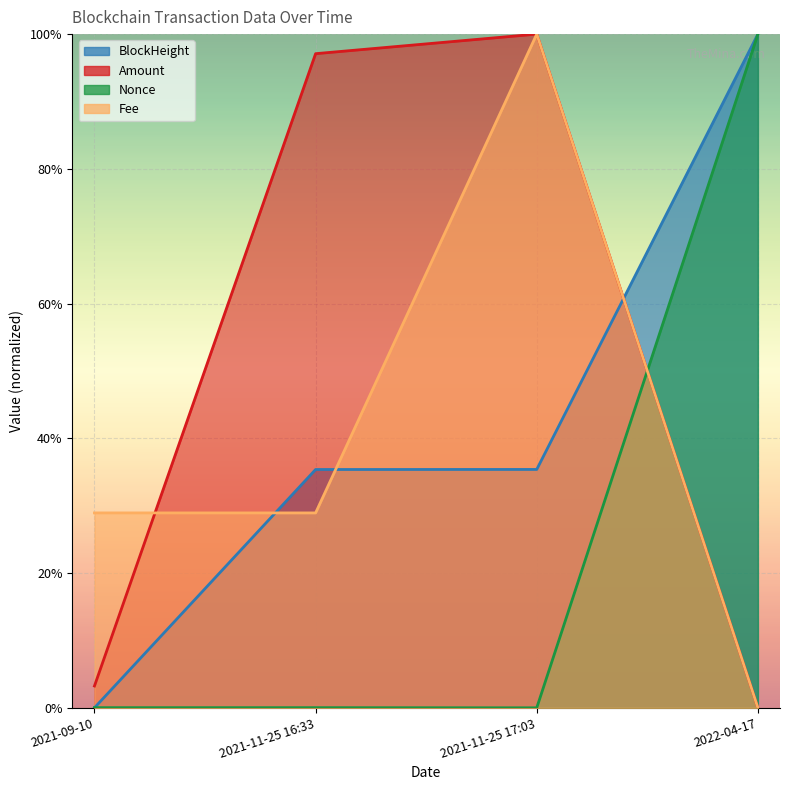

Reading right to left, what are all the values shown in this chart?

BlockHeight: 1.0	0.4	0.4	0.0
Amount: 0.0	1.0	1.0	0.0
Nonce: 1.0	0.0	0.0	0.0
Fee: 0.0	1.0	0.3	0.3